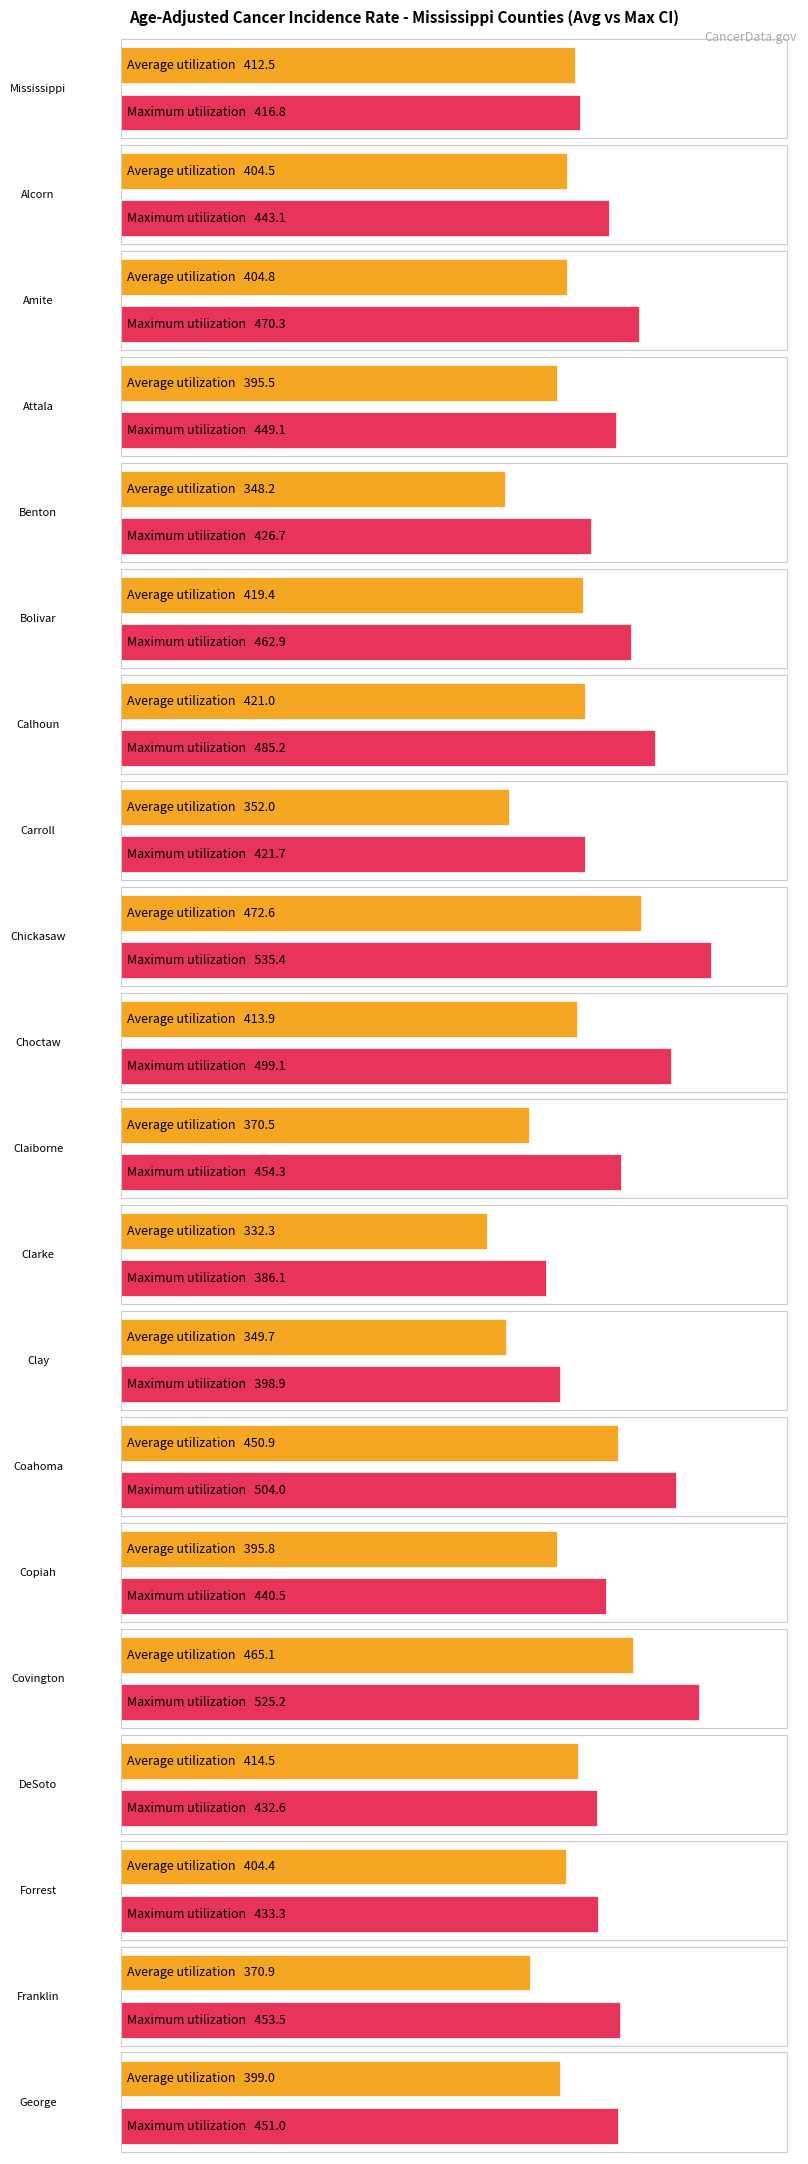

Which label corresponds to the smallest value in the chart?

Clarke